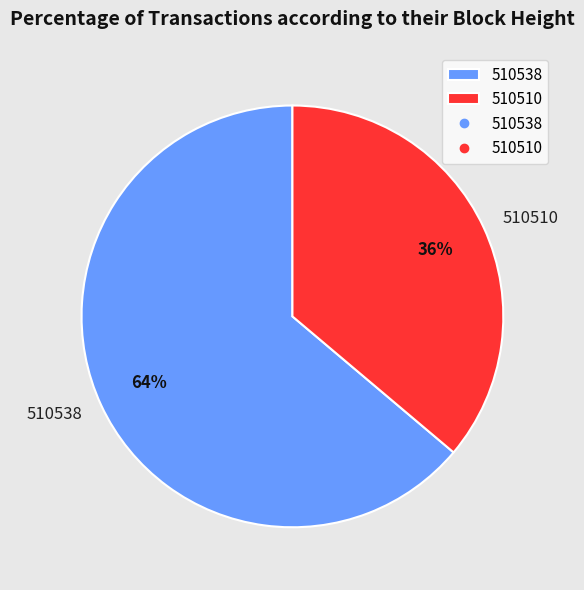

To the nearest percent, what percentage of the pie is 510510?

36%